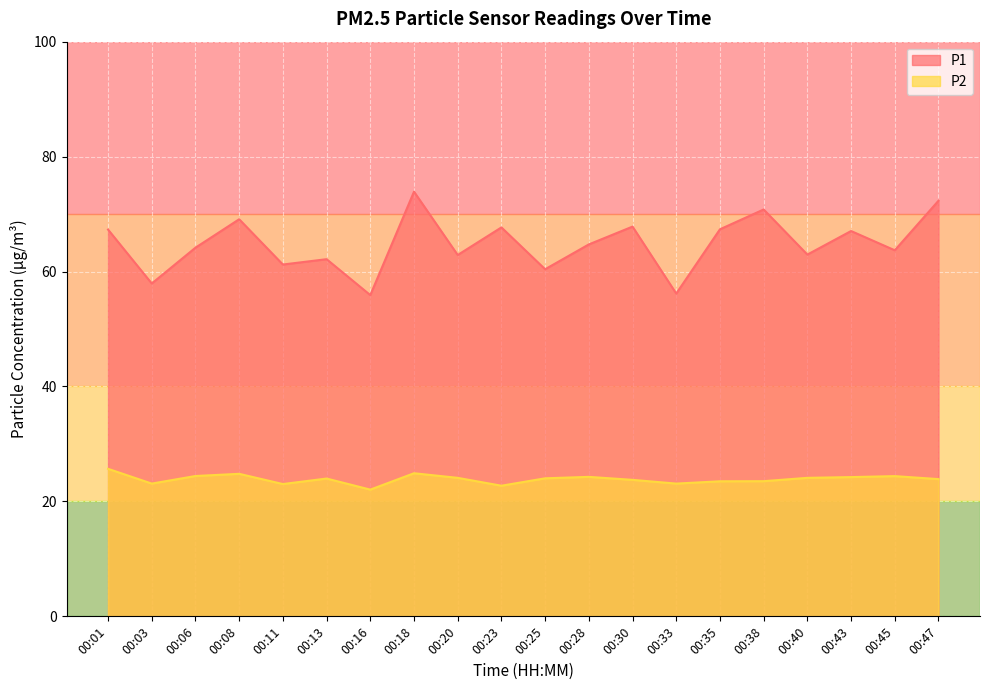

True or false: P2 and P1 intersect in this chart.

False